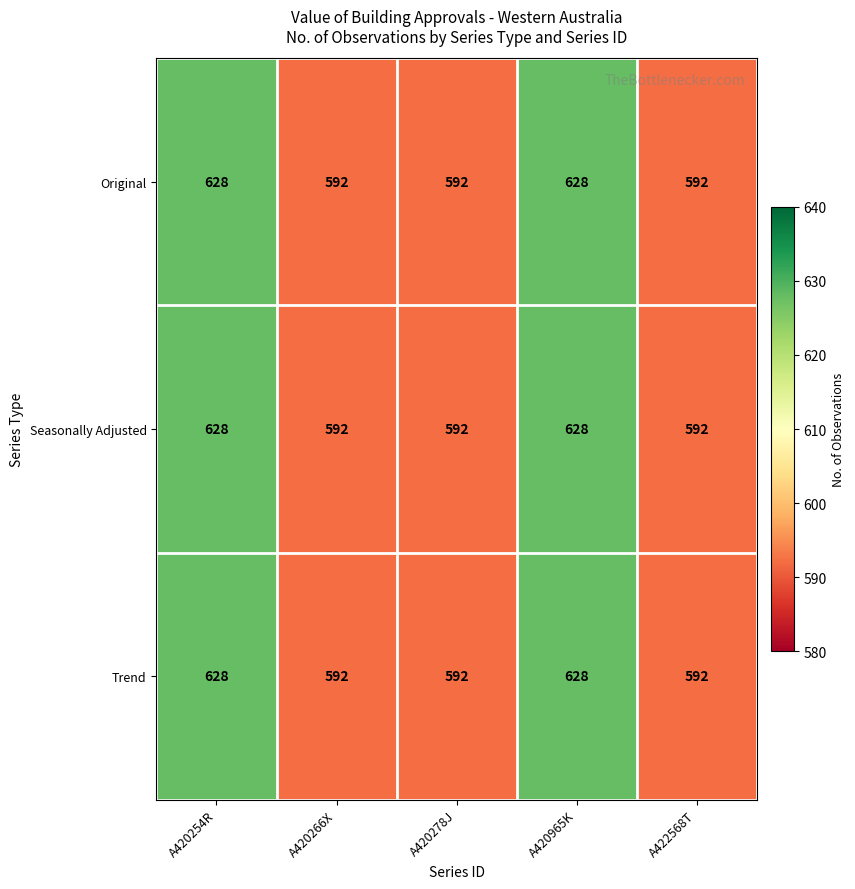

The value of Trend at A420278J is 592. True or false?

True